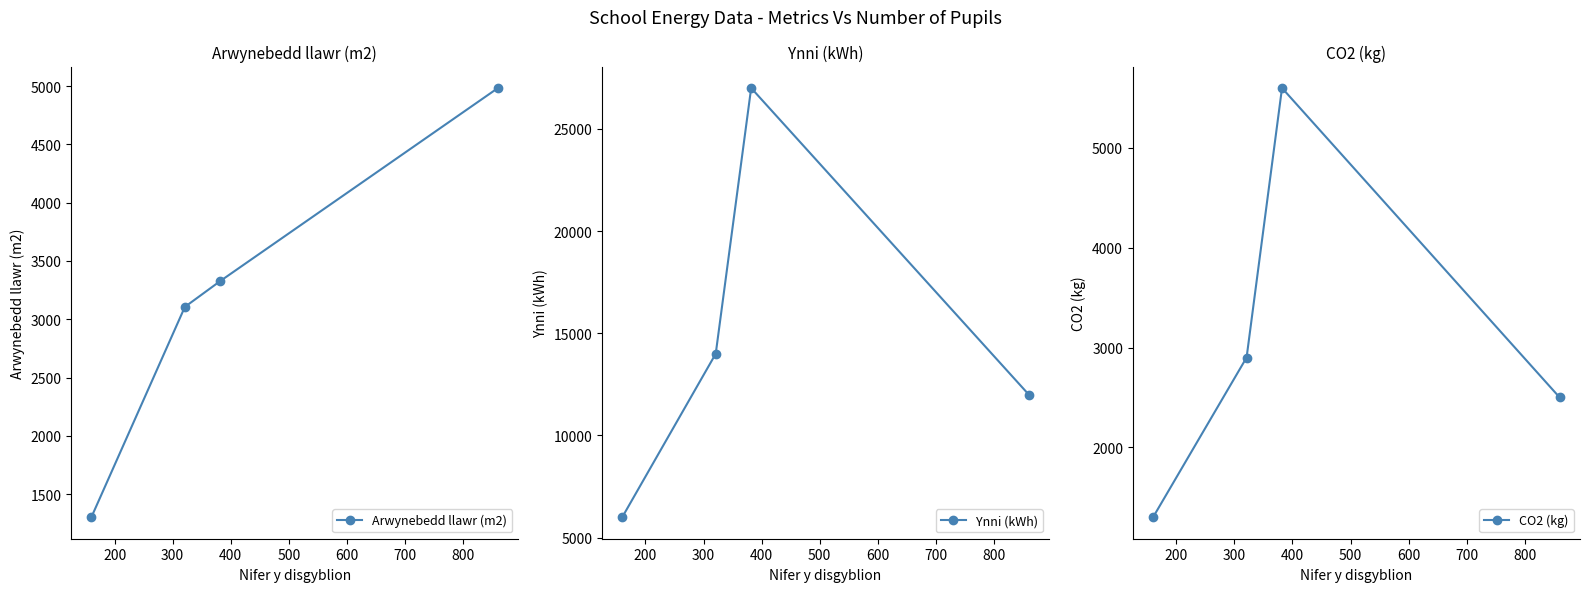

What is the value of the Arwynebedd llawr (m2) point at the 1st from the left?

1302